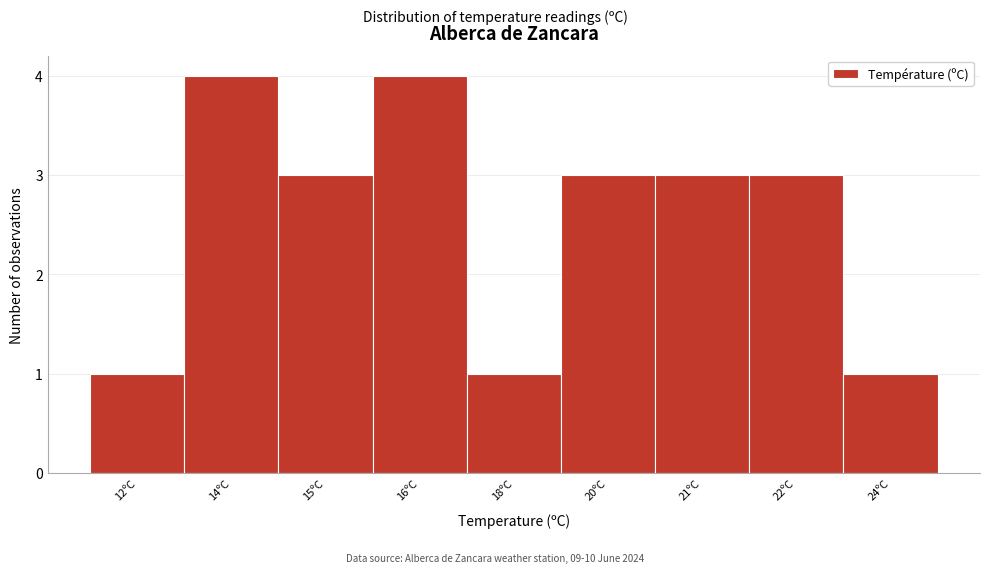

Reading left to right, what are all the values shown in this chart?

1	4	3	4	1	3	3	3	1